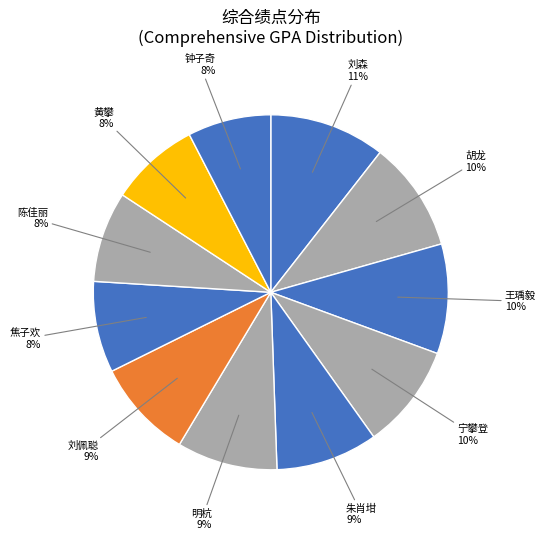

Count the number of slices in the pie.

11